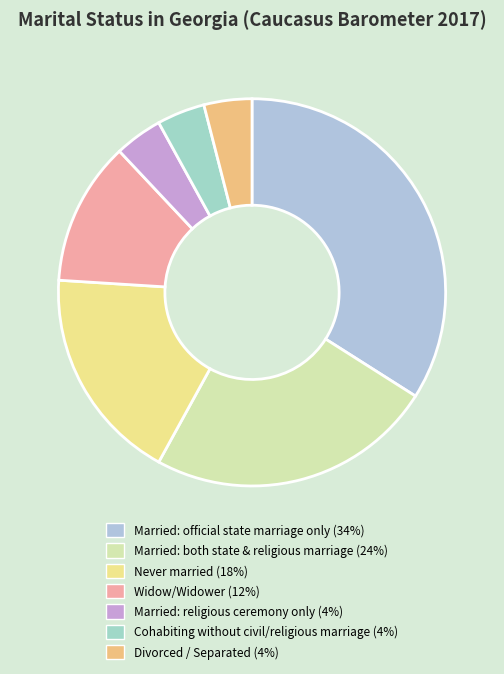

Is it true that Never married is 30% of the pie?

False